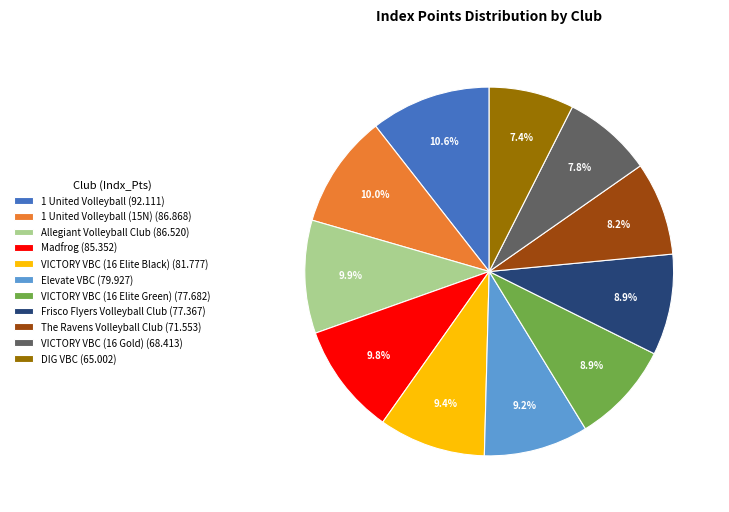

Is there a majority slice in this chart?

No